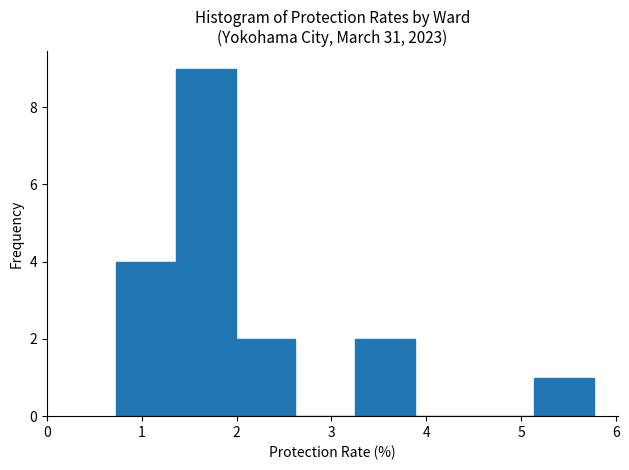

Reading left to right, transcribe this chart: for each bar, give the range it covers on the x-axis and its height. Neither the bar edges nor the heights are printed on the chart, so give them approximately, as read against the axes.

0.73 to 1.36: 4
1.36 to 1.99: 9
1.99 to 2.62: 2
2.62 to 3.25: 0
3.25 to 3.88: 2
3.88 to 4.51: 0
4.51 to 5.14: 0
5.14 to 5.77: 1